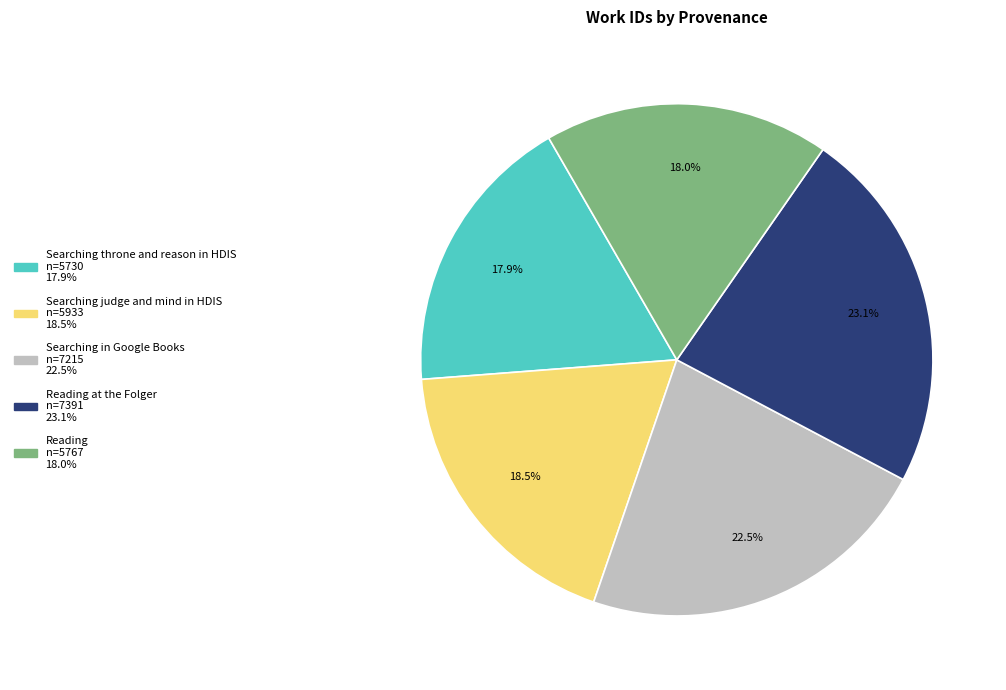

Is there a majority slice in this chart?

No